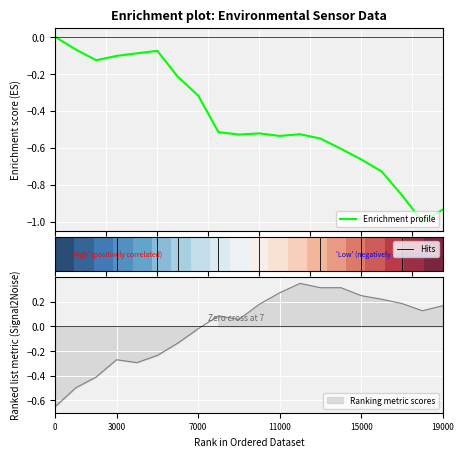

What is the minimum value for Enrichment profile?

-1.0